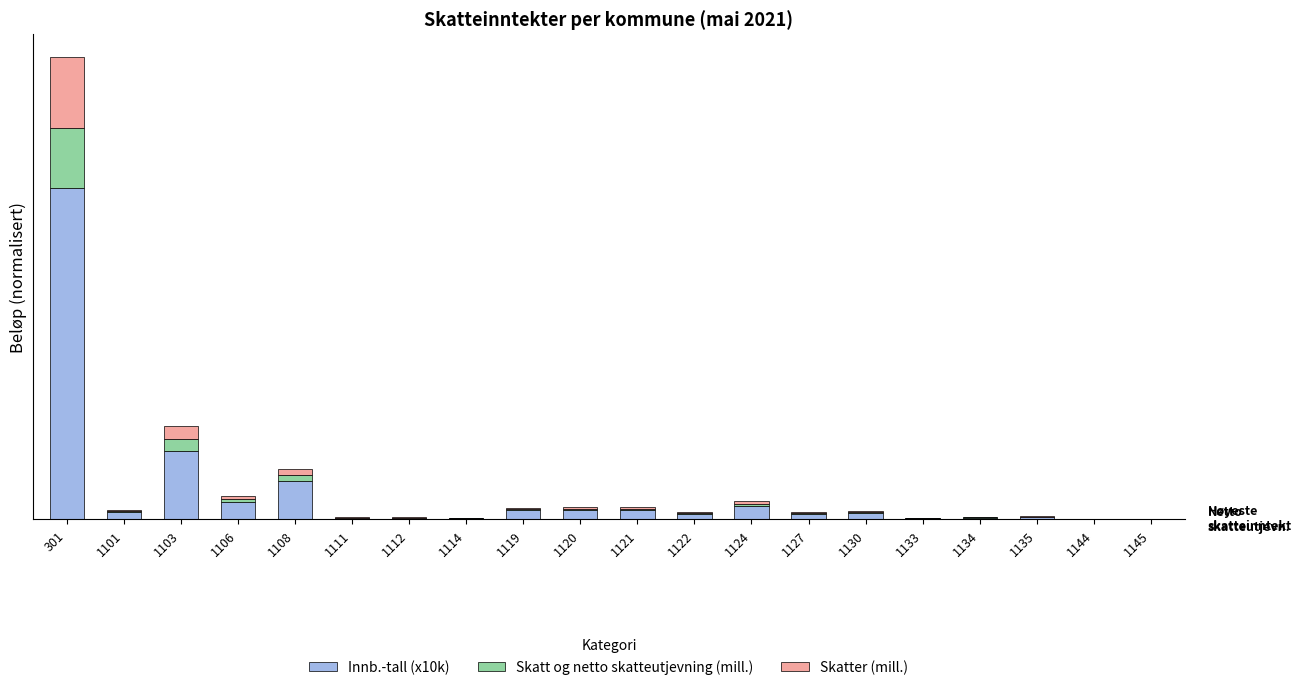

At 1114, list the series in order from largest to smallest.

Innb.-tall (x10k), Skatt og netto skatteutjevning (mill.), Skatter (mill.)